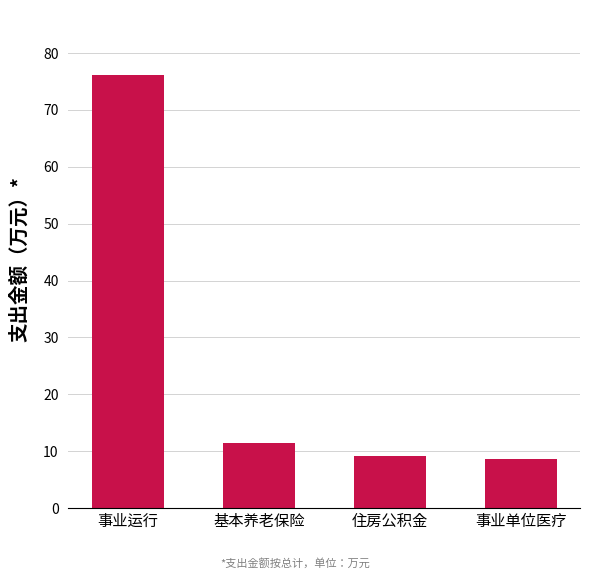

How many data points are less than 11?

2